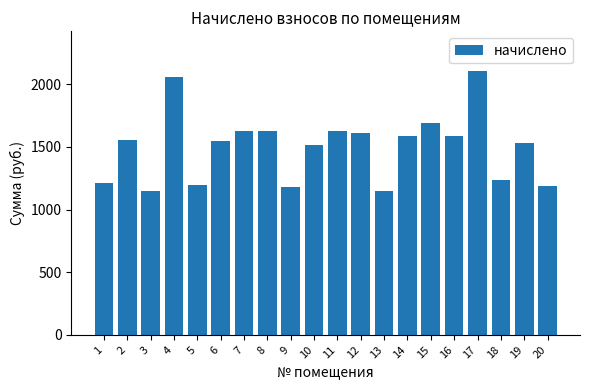

What is the value of the 12th bar from the left?

1611.2